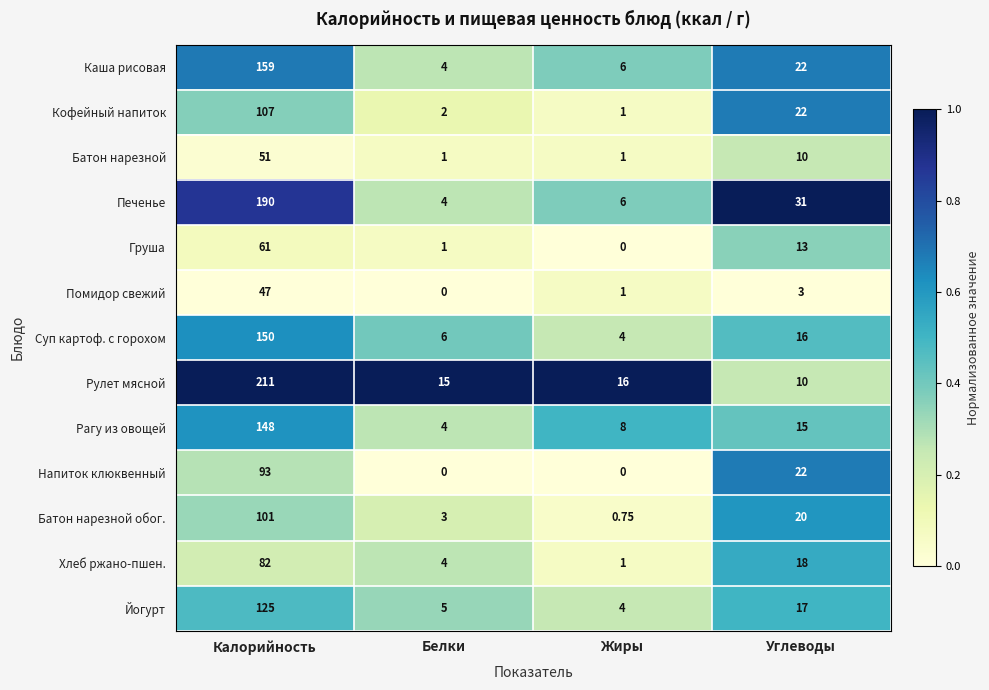

Rank the series by their maximum value, from lowest to highest.

Помидор свежий, Батон нарезной, Груша, Хлеб ржано-пшен., Напиток клюквенный, Батон нарезной обог., Кофейный напиток, Йогурт, Рагу из овощей, Суп картоф. с горохом, Каша рисовая, Печенье, Рулет мясной